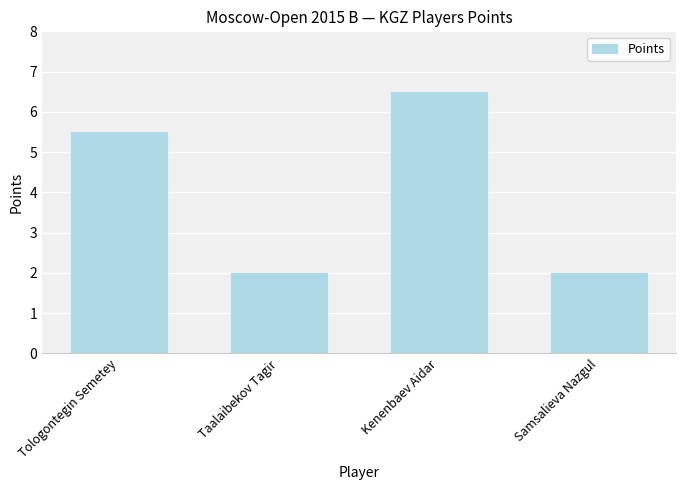

What is the change in value from Taalaibekov Tagir to Kenenbaev Aidar?

+4.5